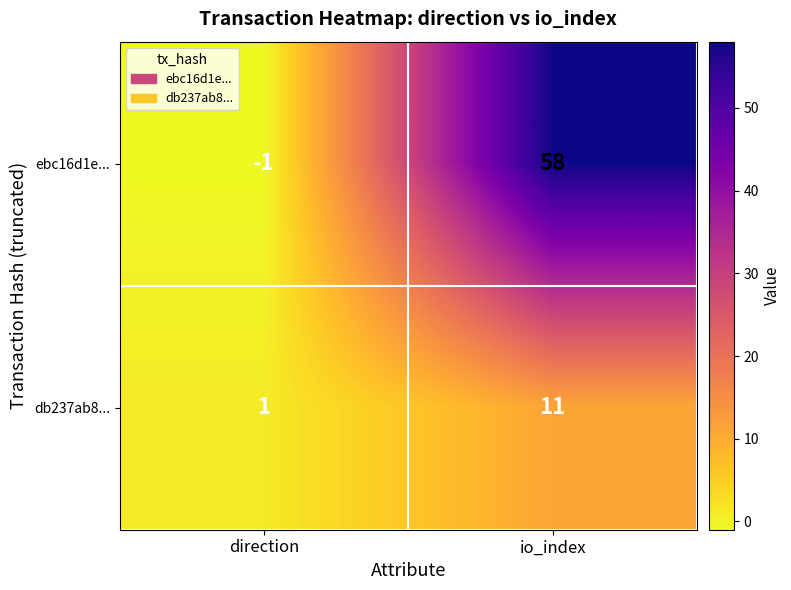

What is the sum of the ebc16d1e... values at io_index and direction?

57